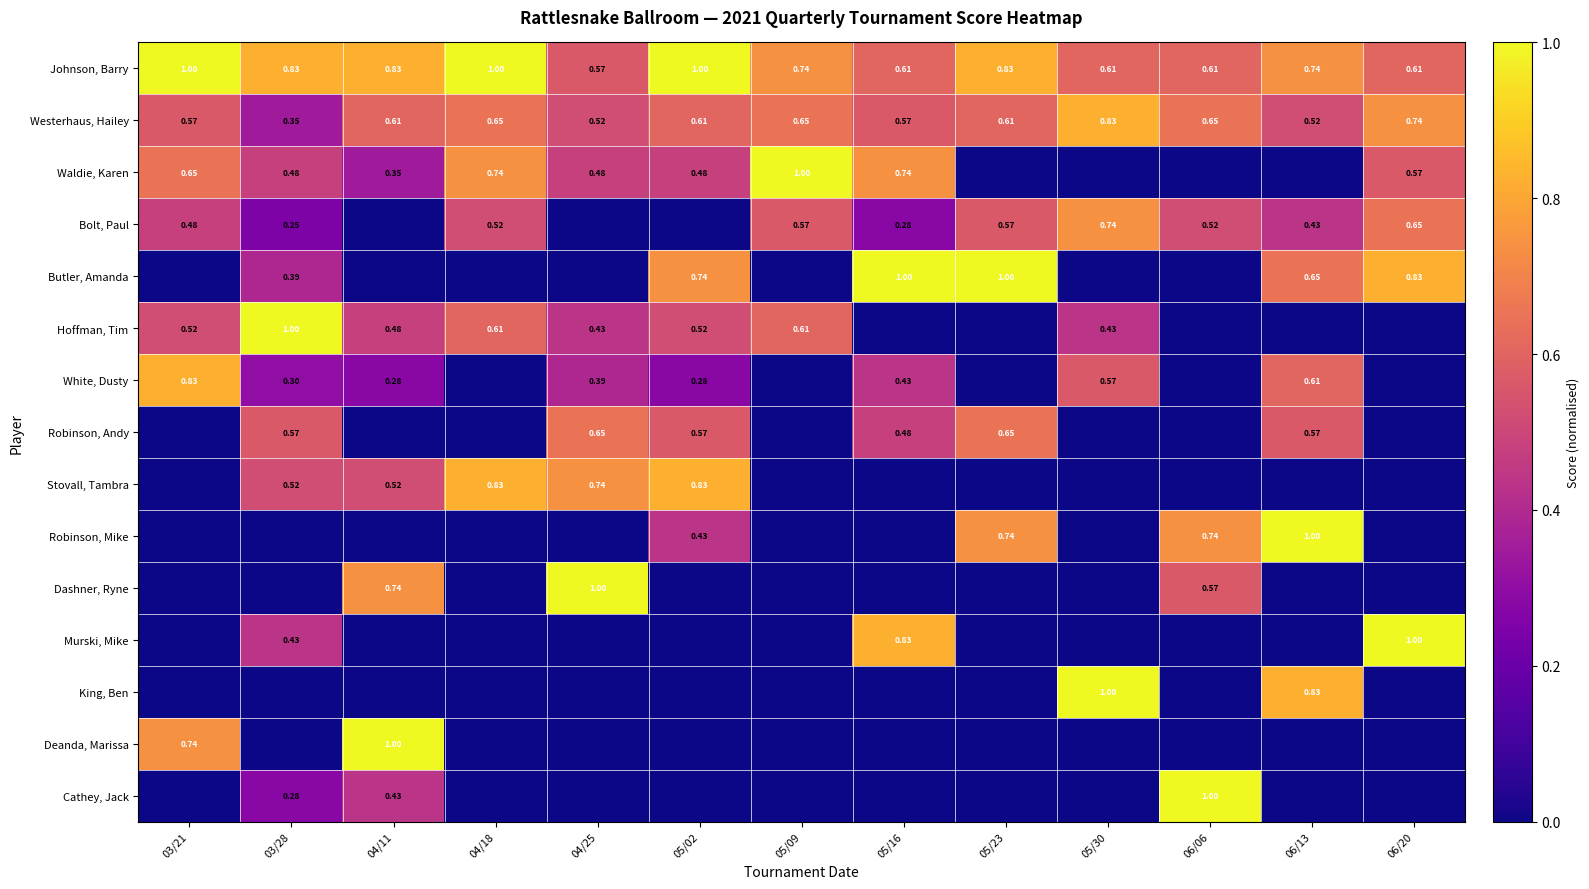

Rank the categories by Stovall, Tambra value from lowest to highest.

03/21, 05/09, 05/16, 05/23, 05/30, 06/06, 06/13, 06/20, 03/28, 04/11, 04/25, 04/18, 05/02